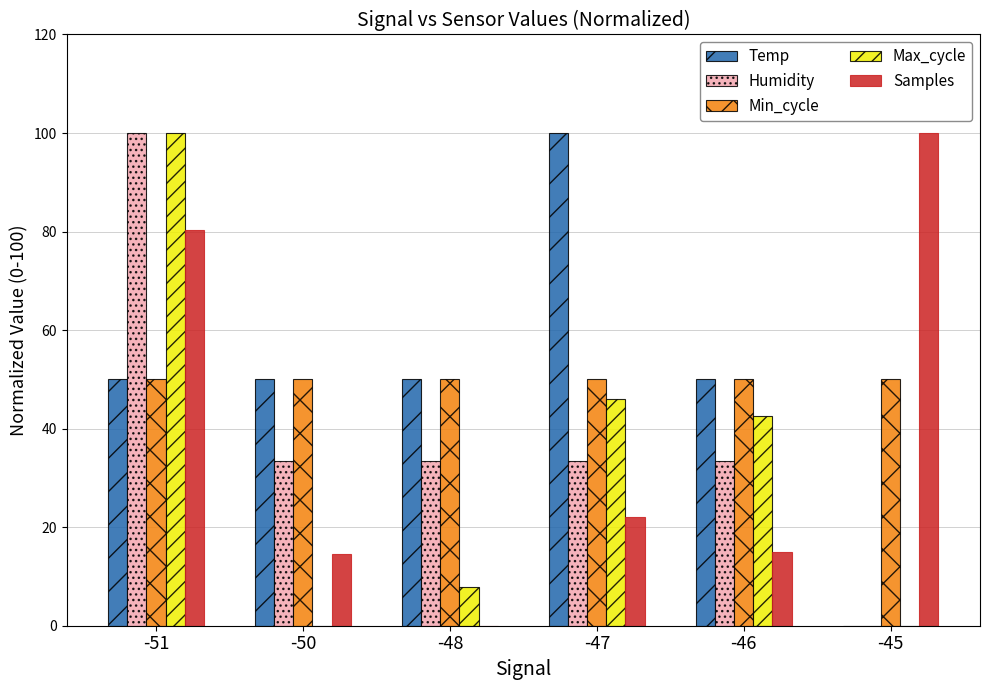

The Min_cycle series shows 50.0 at -47. True or false?

True